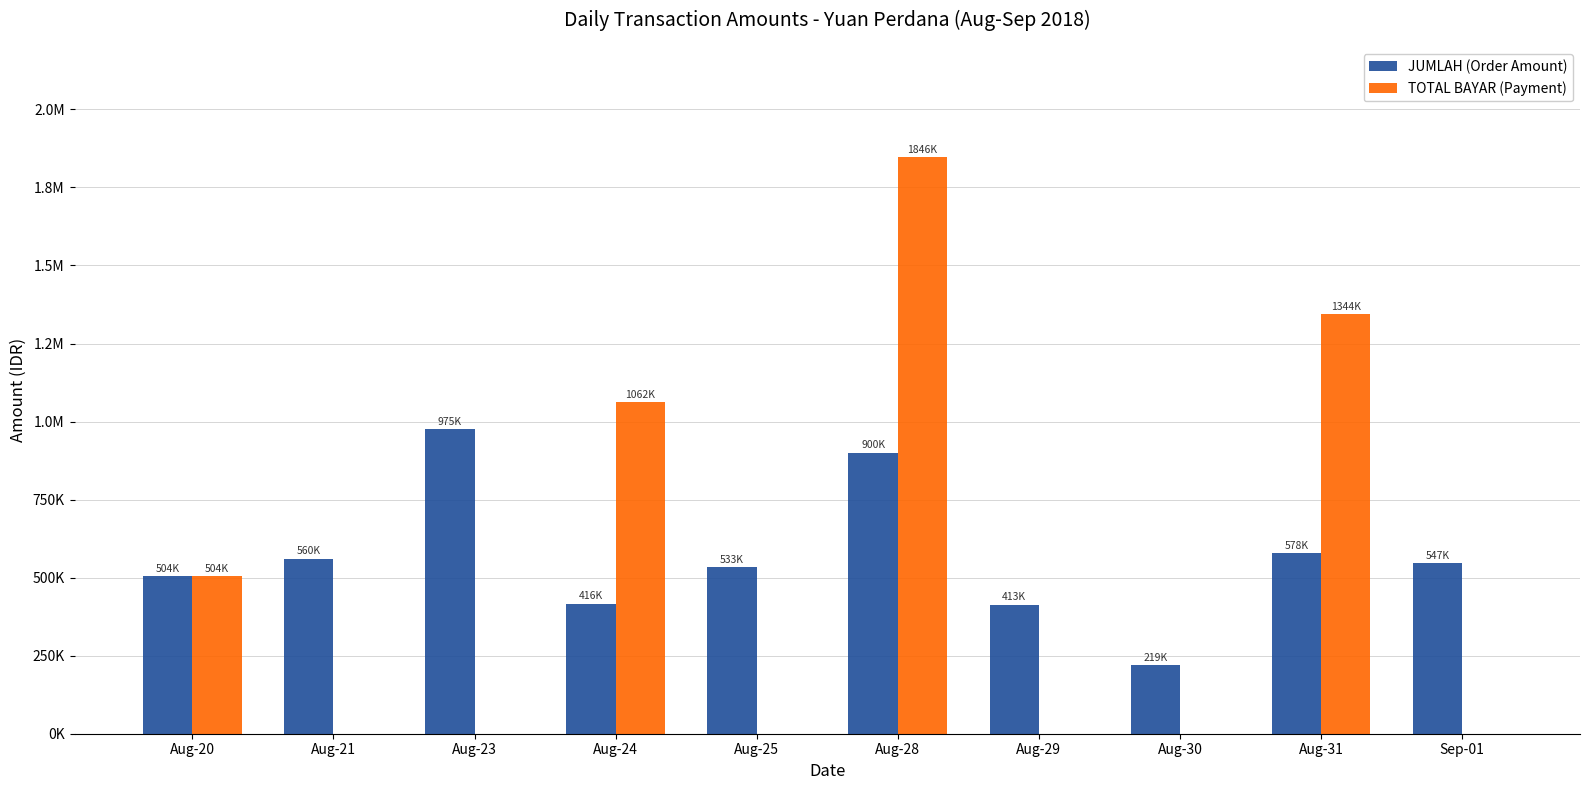

Rank the series at Aug-20 from lowest to highest value.

JUMLAH (Order Amount), TOTAL BAYAR (Payment)